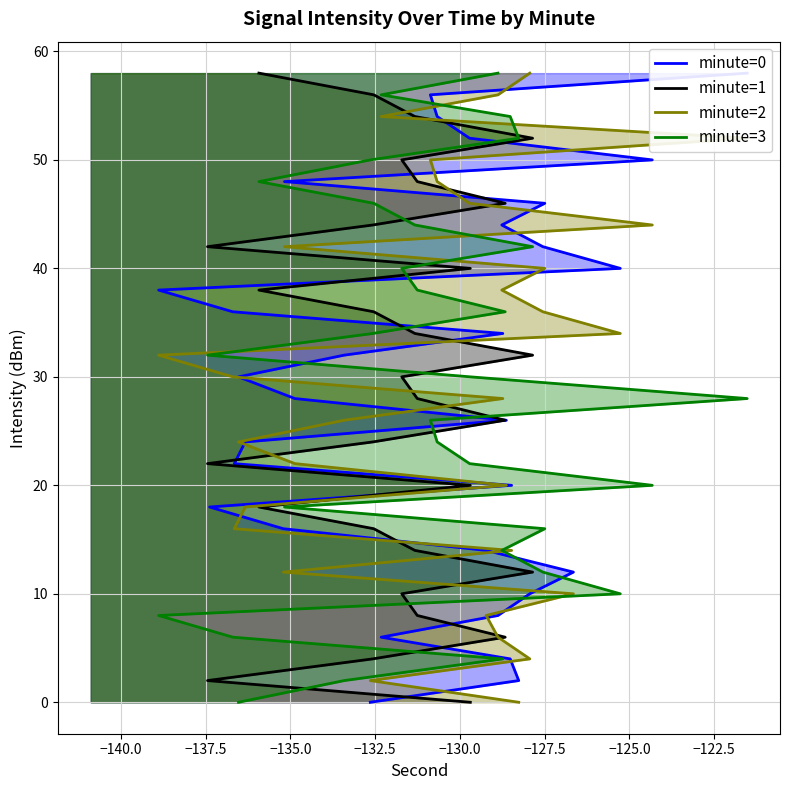

How many lines are shown in the chart?

4